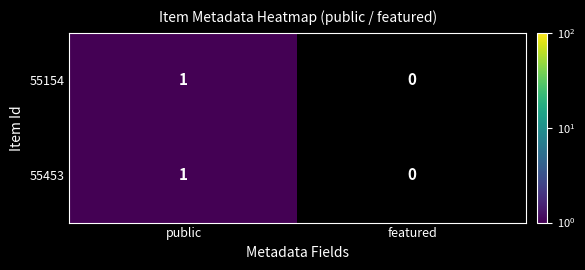

List the labels in order of 55453 value, smallest first.

featured, public